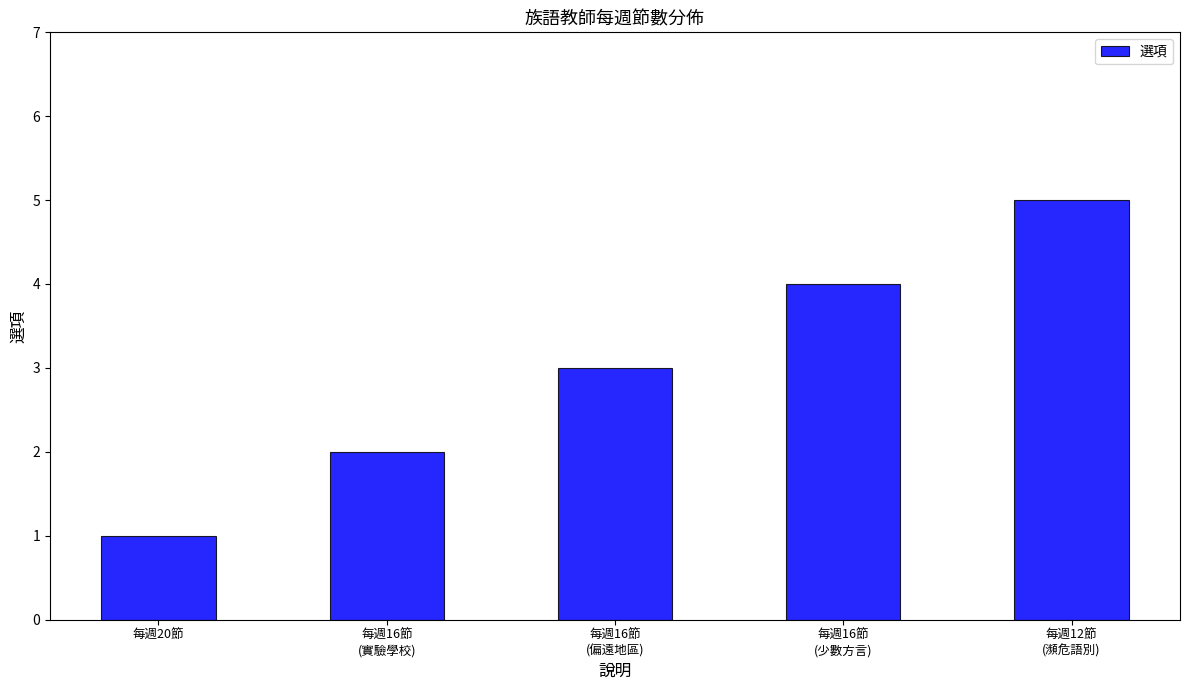

Which has a higher value, 每週16節
(少數方言) or 每週12節
(瀕危語別)?

每週12節
(瀕危語別)